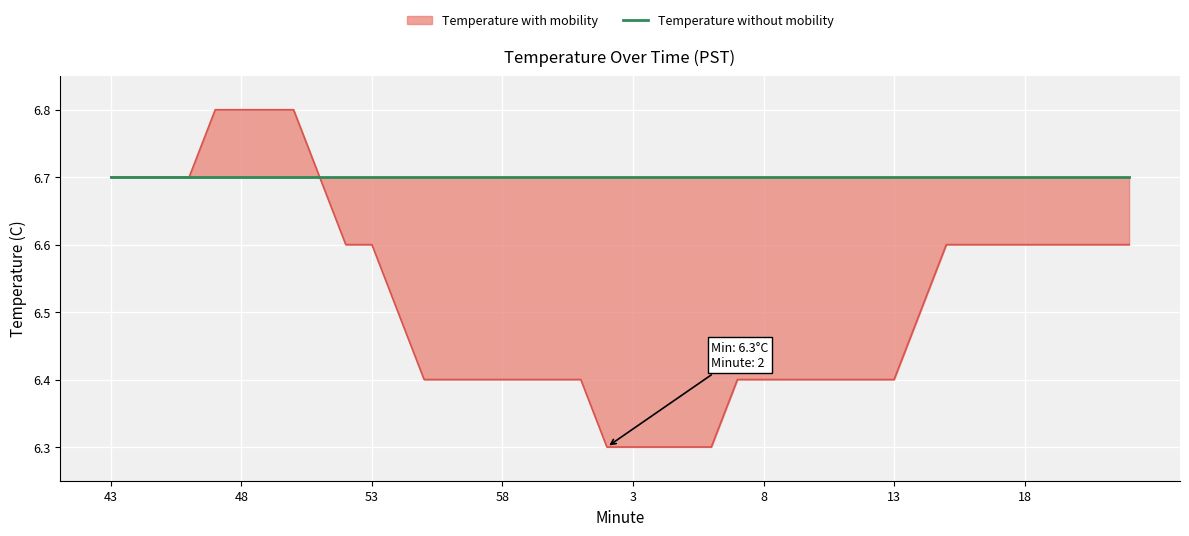

List the labels in order of value, largest first.

47, 48, 49, 50, 43, 44, 45, 46, 51, 52, 53, 15, 16, 17, 18, 19, 20, 21, 22, 54, 14, 55, 56, 57, 58, 59, 0, 1, 7, 8, 9, 10, 11, 12, 13, 2, 3, 4, 5, 6